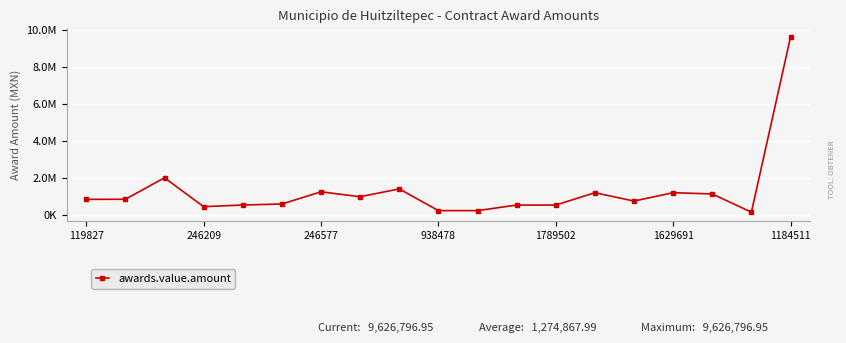

How many data points does each series have?

19